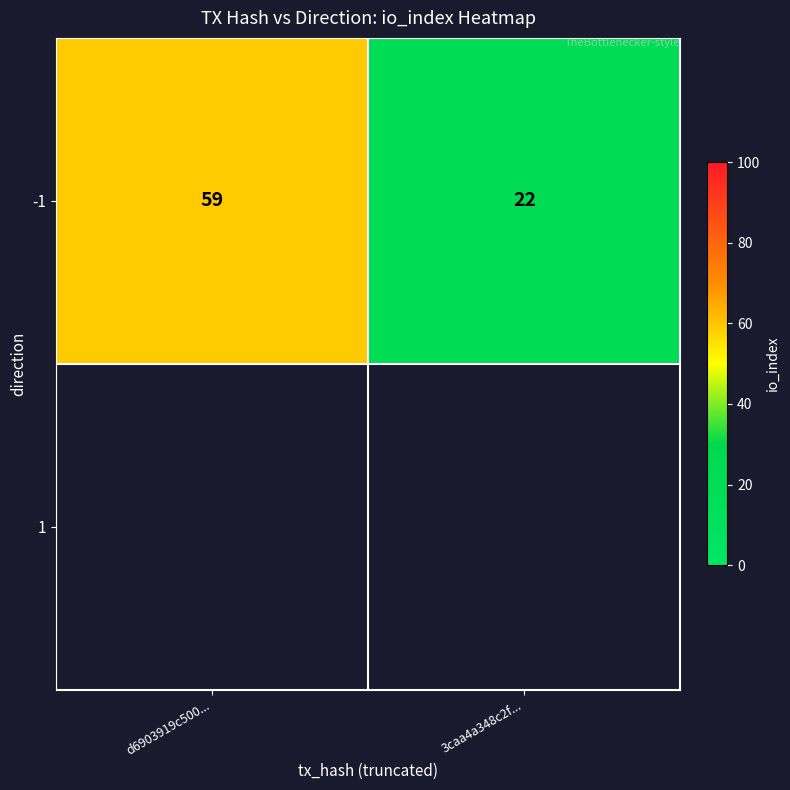

What is the sum of the values at d6903919c500... and 3caa4a348c2f...?

81